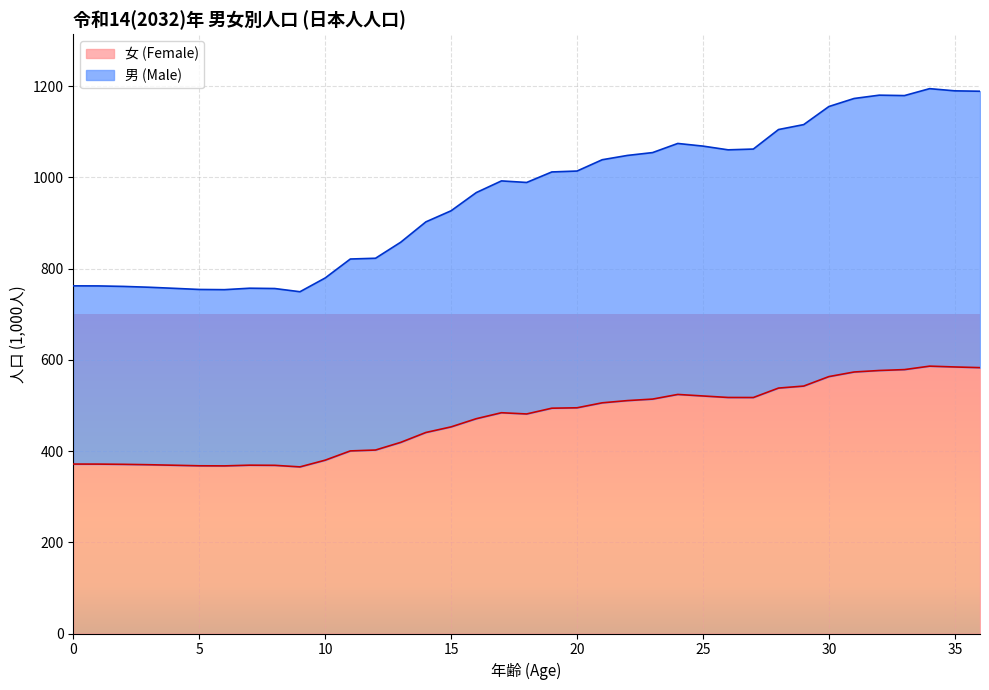

At how many categories does at least one series exceed 461?

37